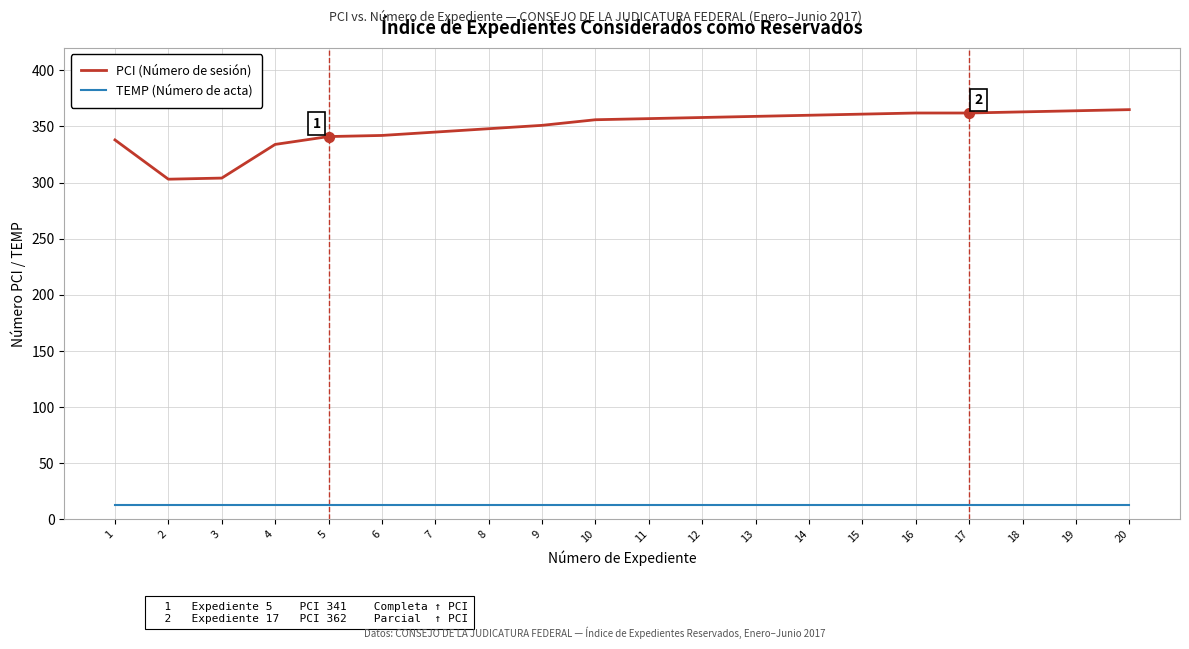

Which series has the largest range (max minus min)?

PCI (Número de sesión)